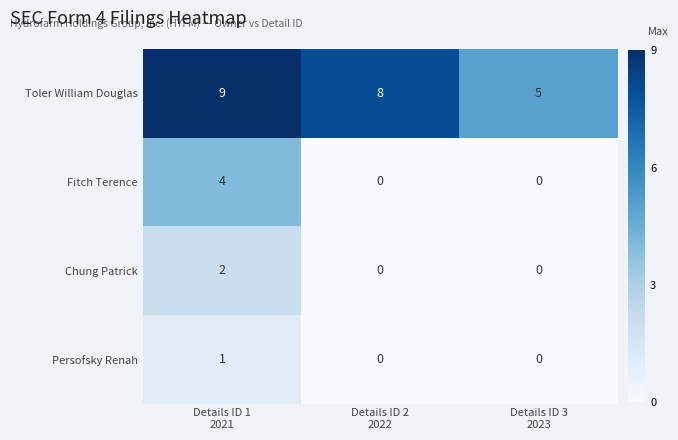

How many values in the Persofsky Renah series exceed 0?

1